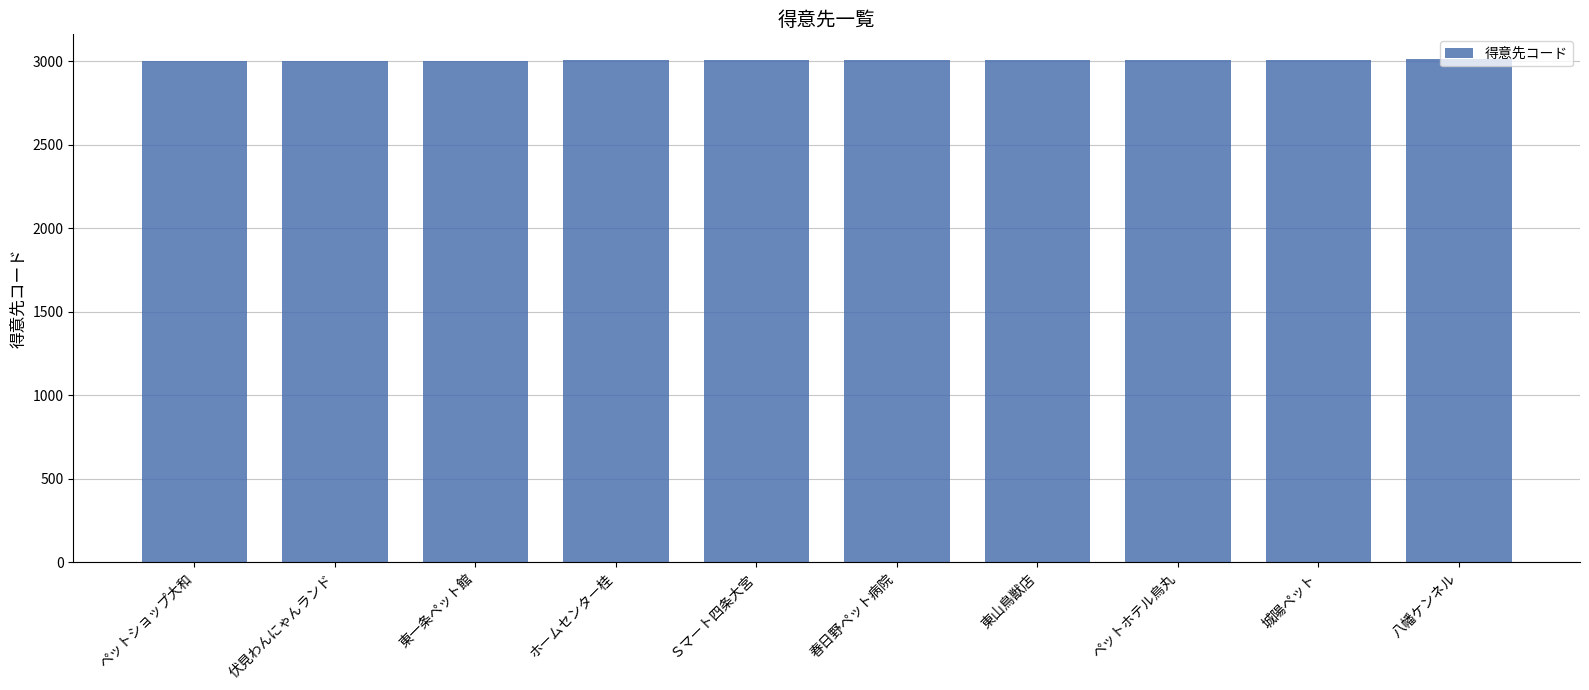

What is the ratio of the value at 春日野ペット病院 to the value at 東山鳥獣店?

1.0